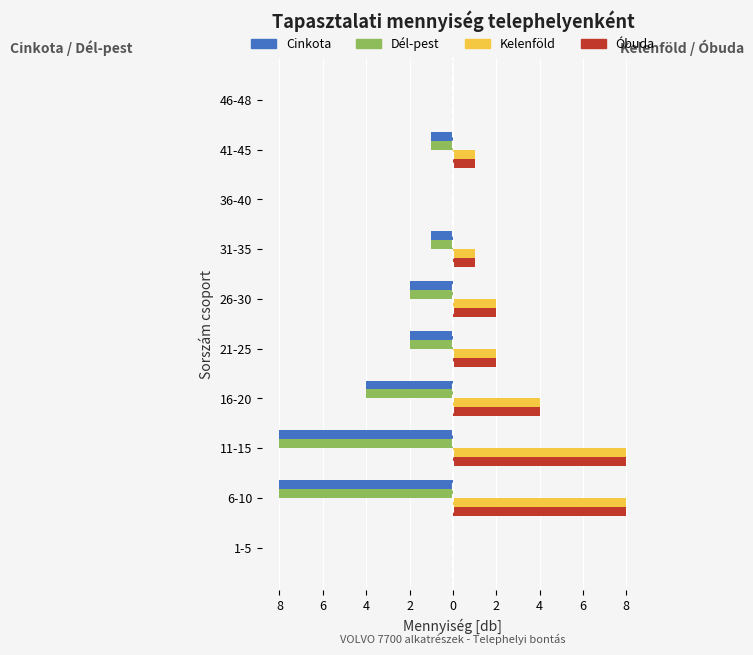

Reading right to left, what are all the values shown in this chart?

Cinkota: 0	-1	0	-1	-2	-2	-4	-8	-8	0
Dél-pest: 0	-1	0	-1	-2	-2	-4	-8	-8	0
Kelenföld: 0	1	0	1	2	2	4	8	8	0
Óbuda: 0	1	0	1	2	2	4	8	8	0